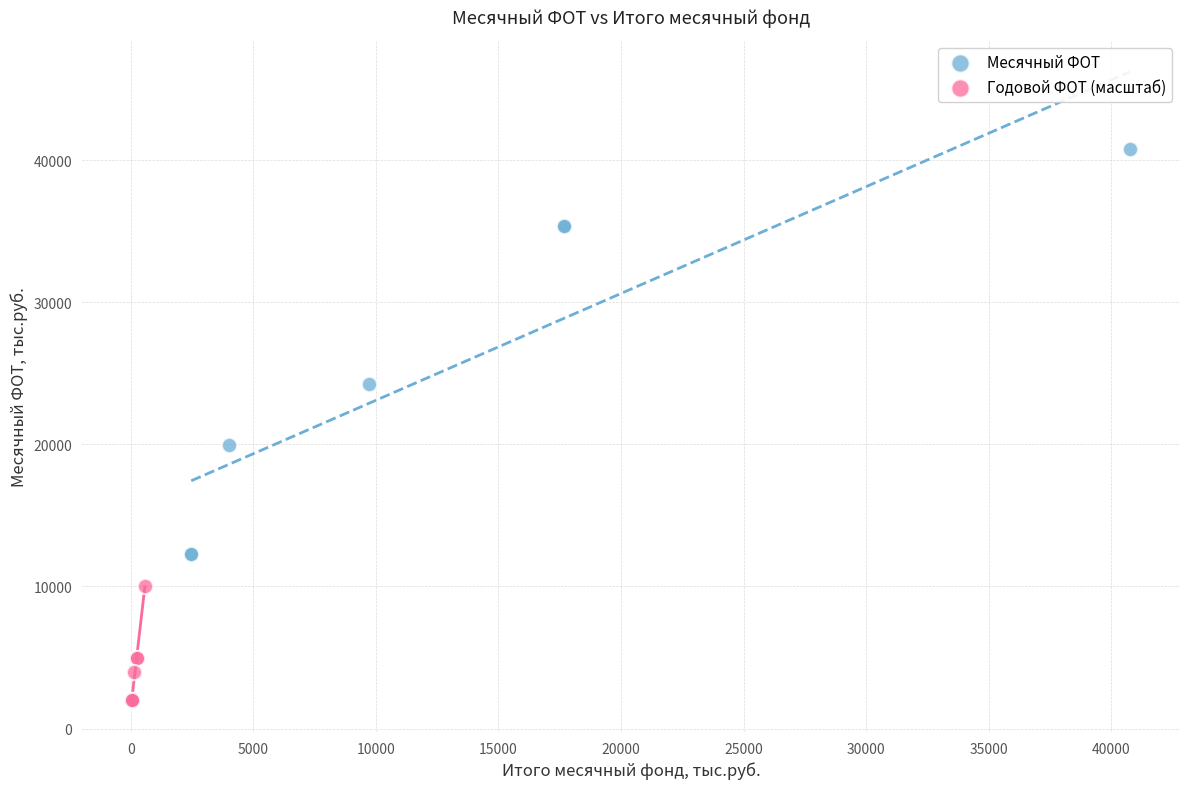

Which series has the largest Y range (max minus min)?

Месячный ФОТ